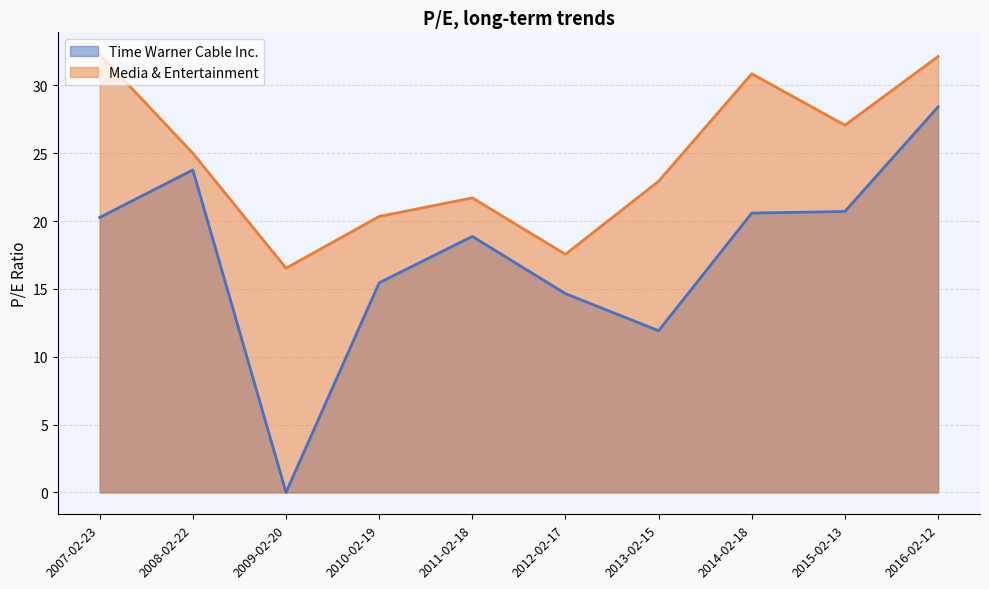

Rank the series by their average value, from highest to lowest.

Media & Entertainment, Time Warner Cable Inc.